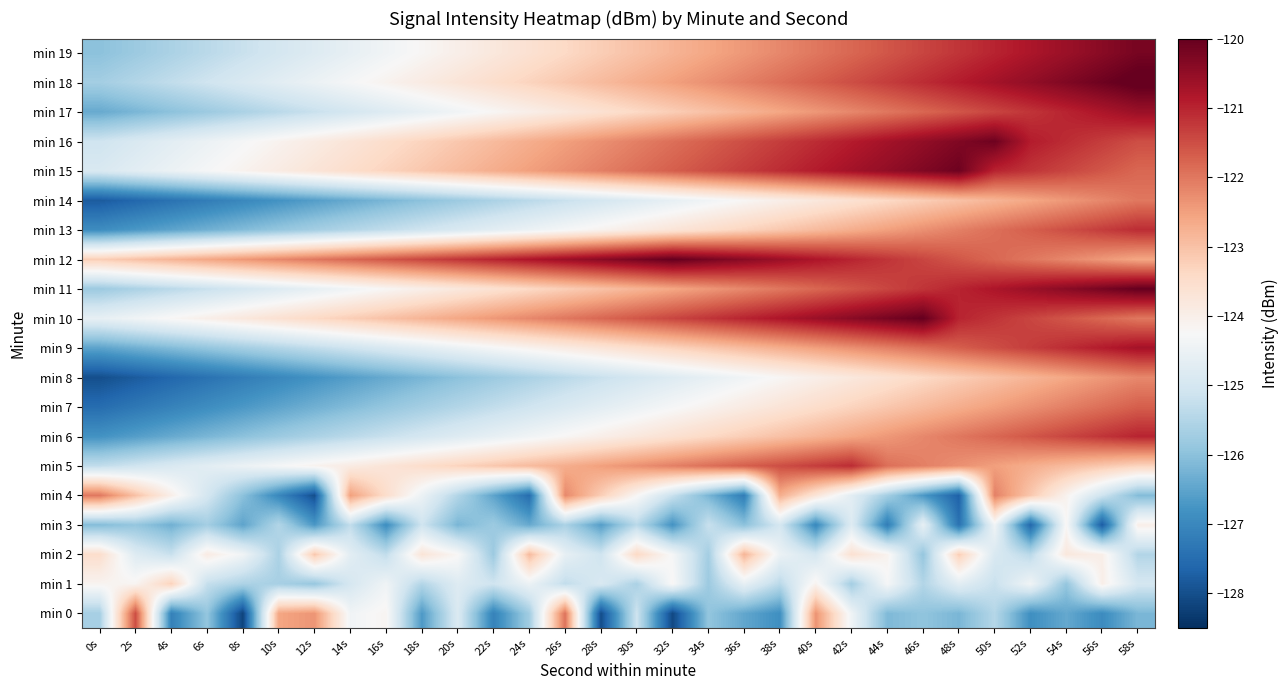

Which category has the lowest value across all series?

8s